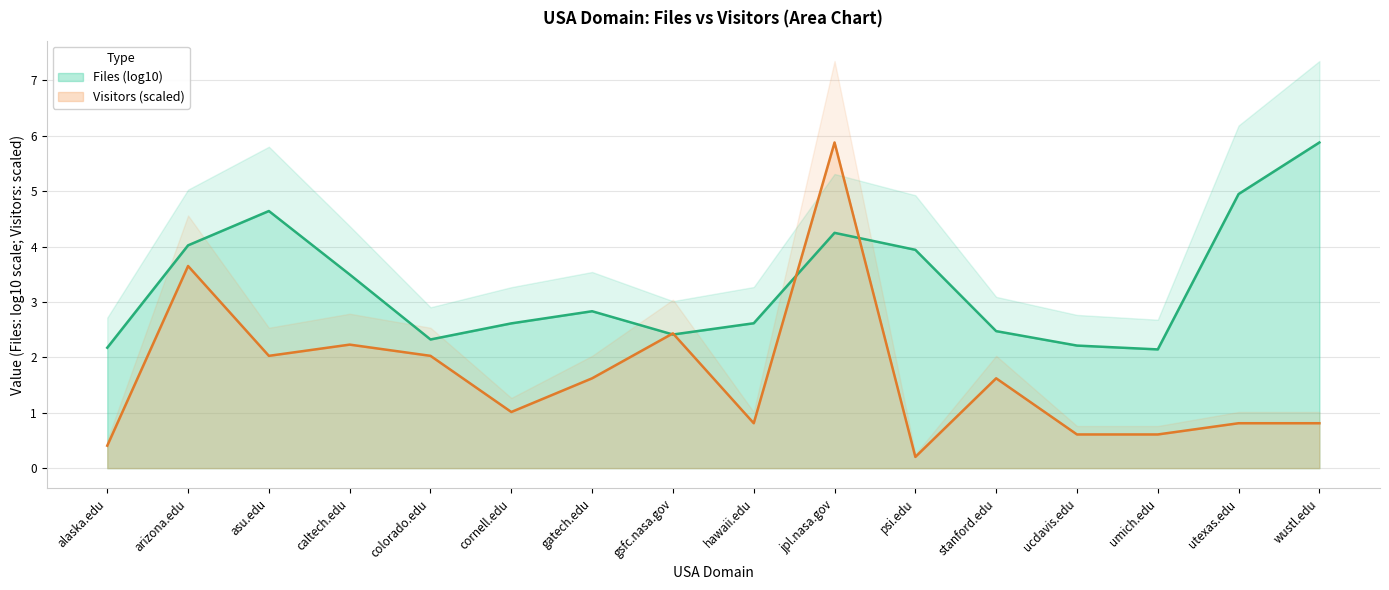

Which has a higher value, hawaii.edu or stanford.edu?

stanford.edu